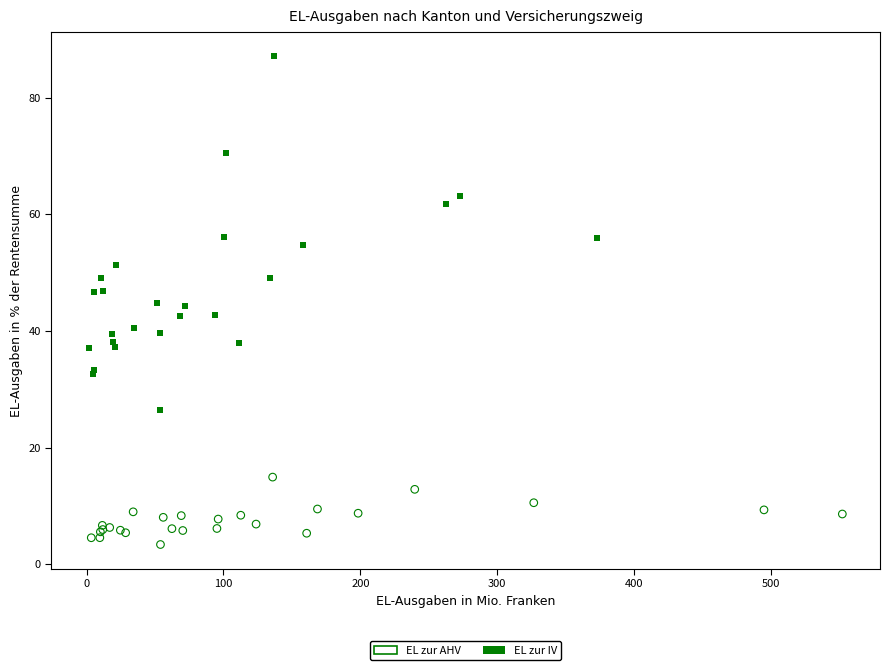

Which series reaches the minimum Y coordinate?

EL zur AHV